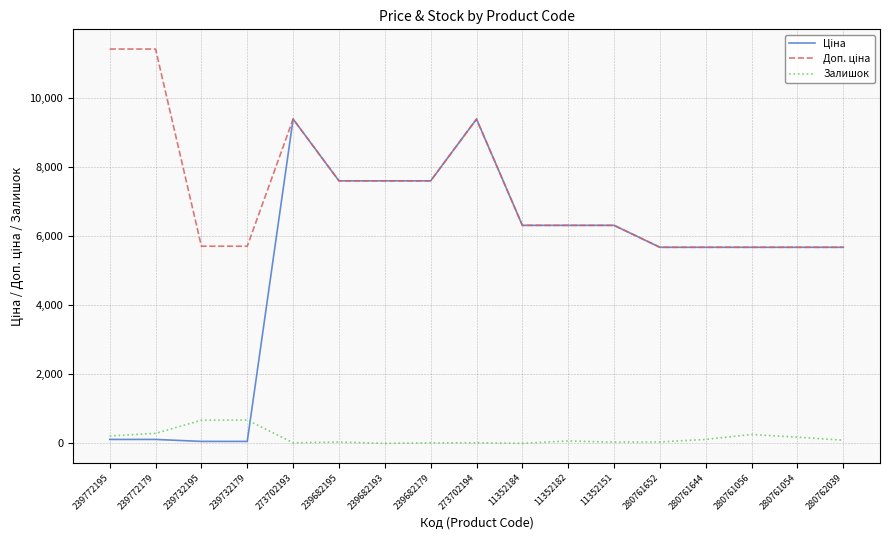

What is the maximum value shown in the chart?

11410.0